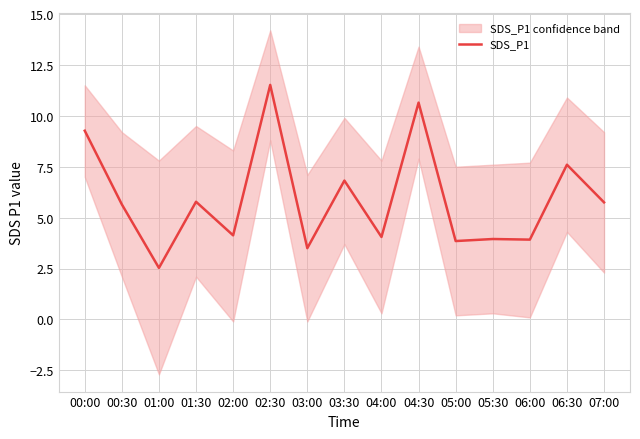

Rank the categories by value from lowest to highest.

01:00, 03:00, 05:00, 06:00, 05:30, 04:00, 02:00, 00:30, 07:00, 01:30, 03:30, 06:30, 00:00, 04:30, 02:30